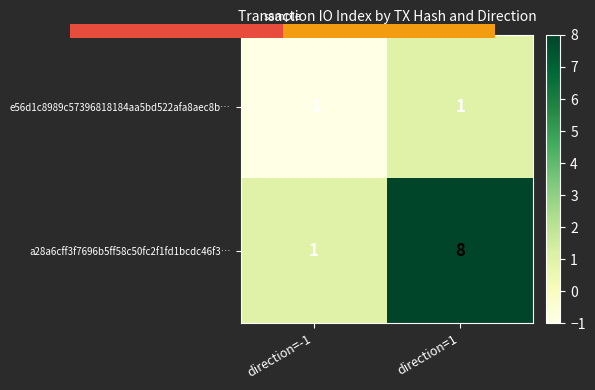

Rank the series by their average value, from highest to lowest.

a28a6cff3f7696b5ff58c50fc2f1fd1bcdc46f3…, e56d1c8989c57396818184aa5bd522afa8aec8b…